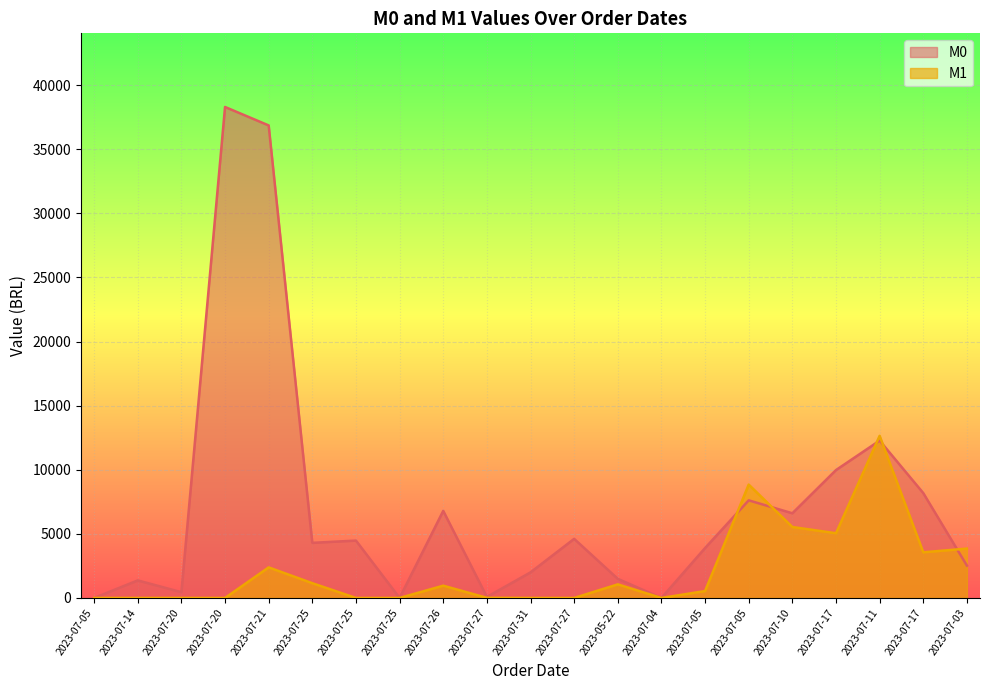

At 2023-07-27, list the series in order from largest to smallest.

M0, M1